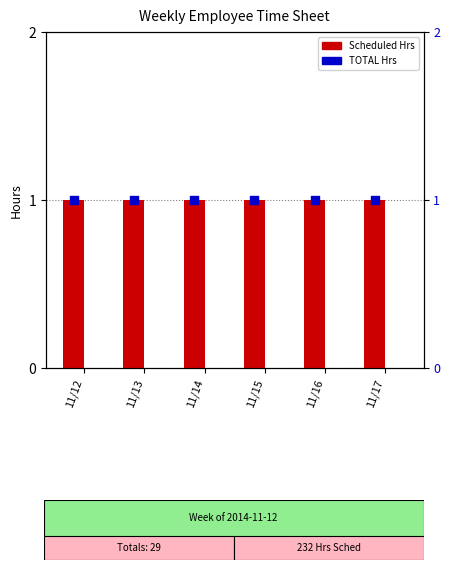

Is the value of TOTAL Hrs at 11/13 greater than the value of Worked Hrs at 11/16?

Yes